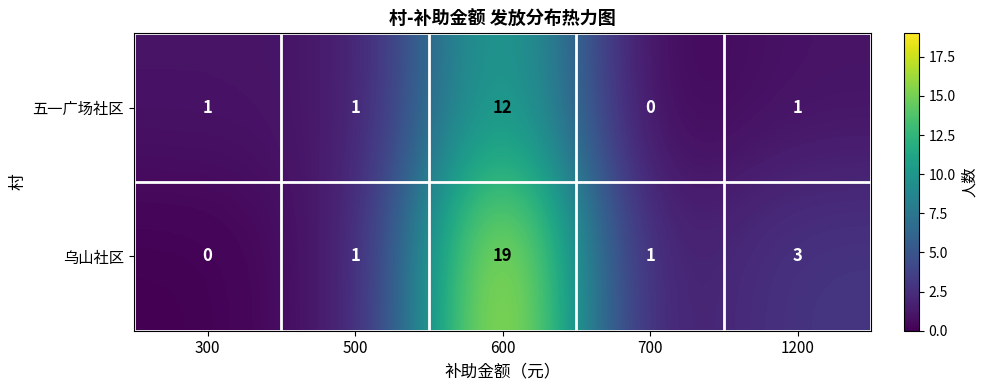

List the series in order of their peak value, lowest first.

五一广场社区, 乌山社区